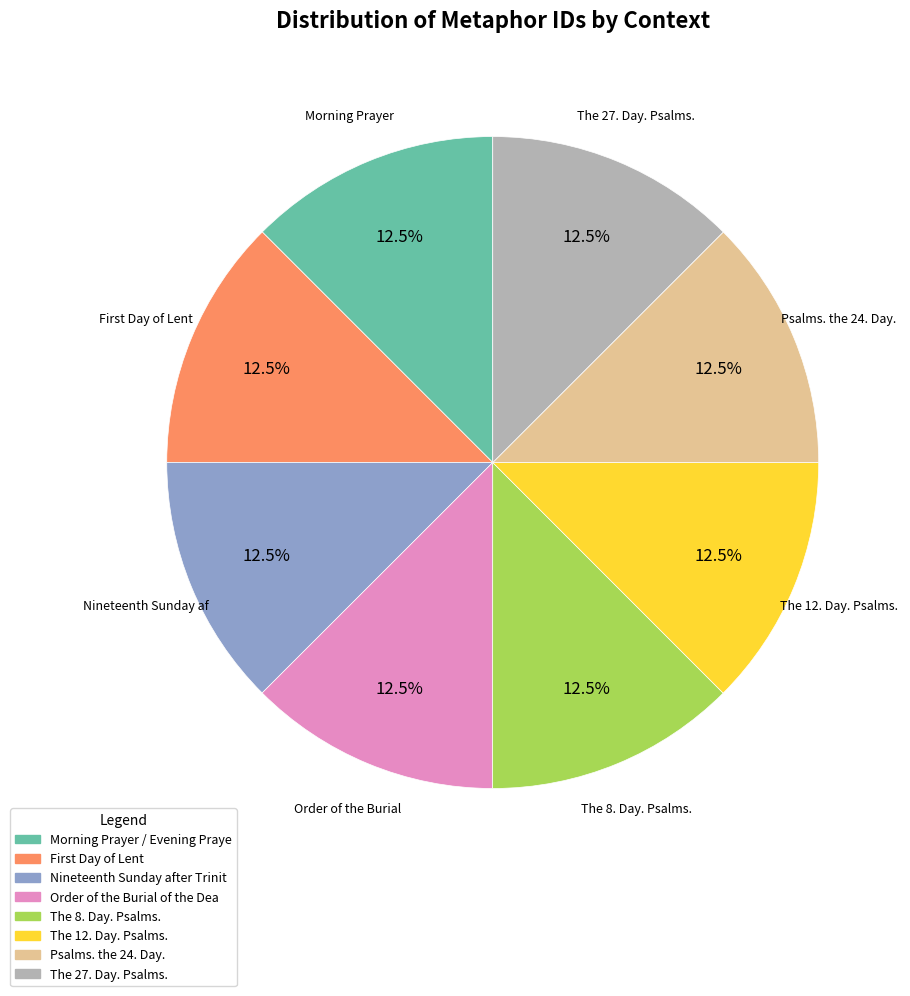

To the nearest percent, what is the average slice percentage?

12%